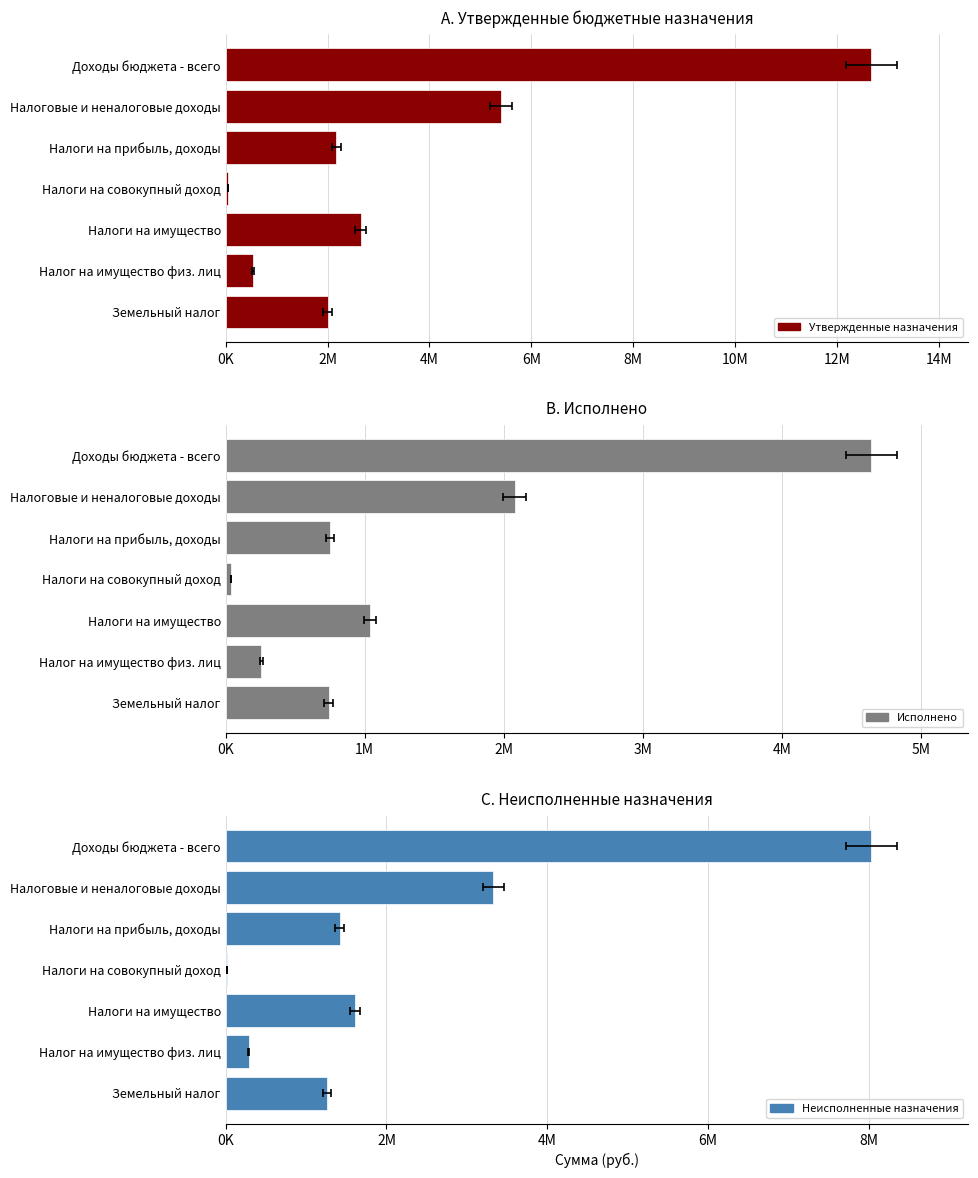

Is the value of C. Неисполненные назначения at Налоги на совокупный доход greater than the value of A. Утвержденные бюджетные назначения at Налог на имущество физ. лиц?

No